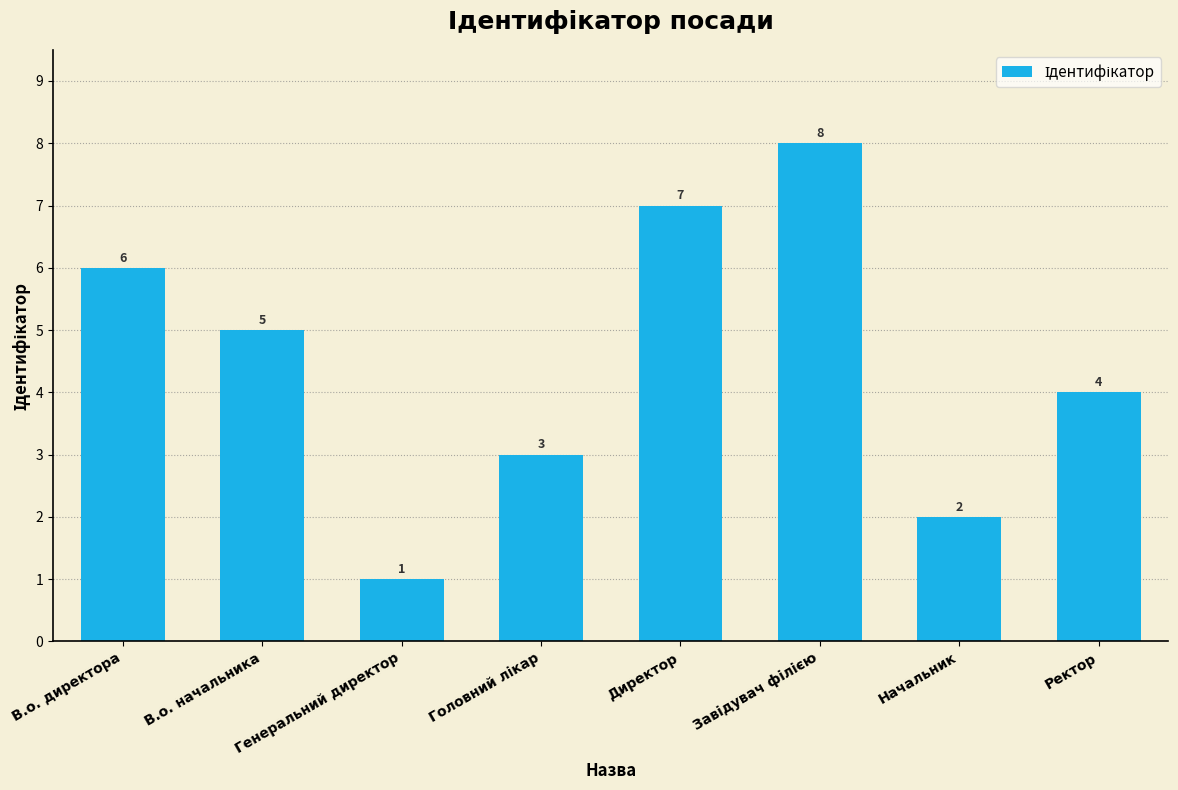

The value at Генеральний директор is 1. True or false?

True